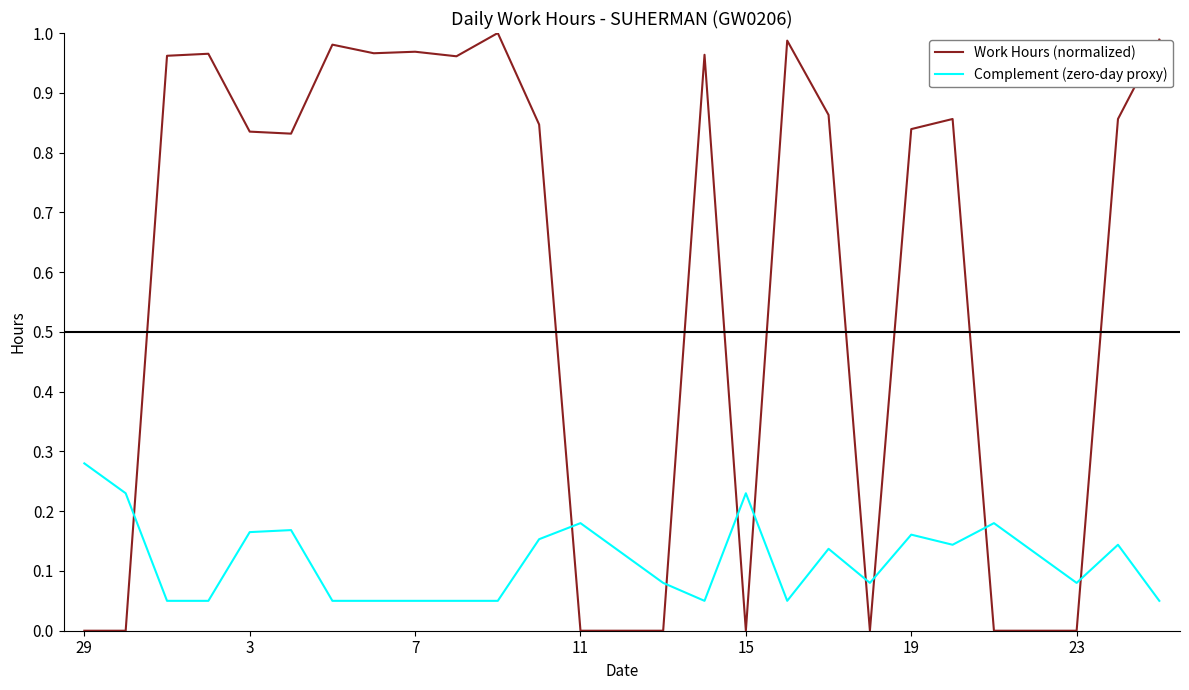

Which series has the widest spread of values?

Work Hours (normalized)